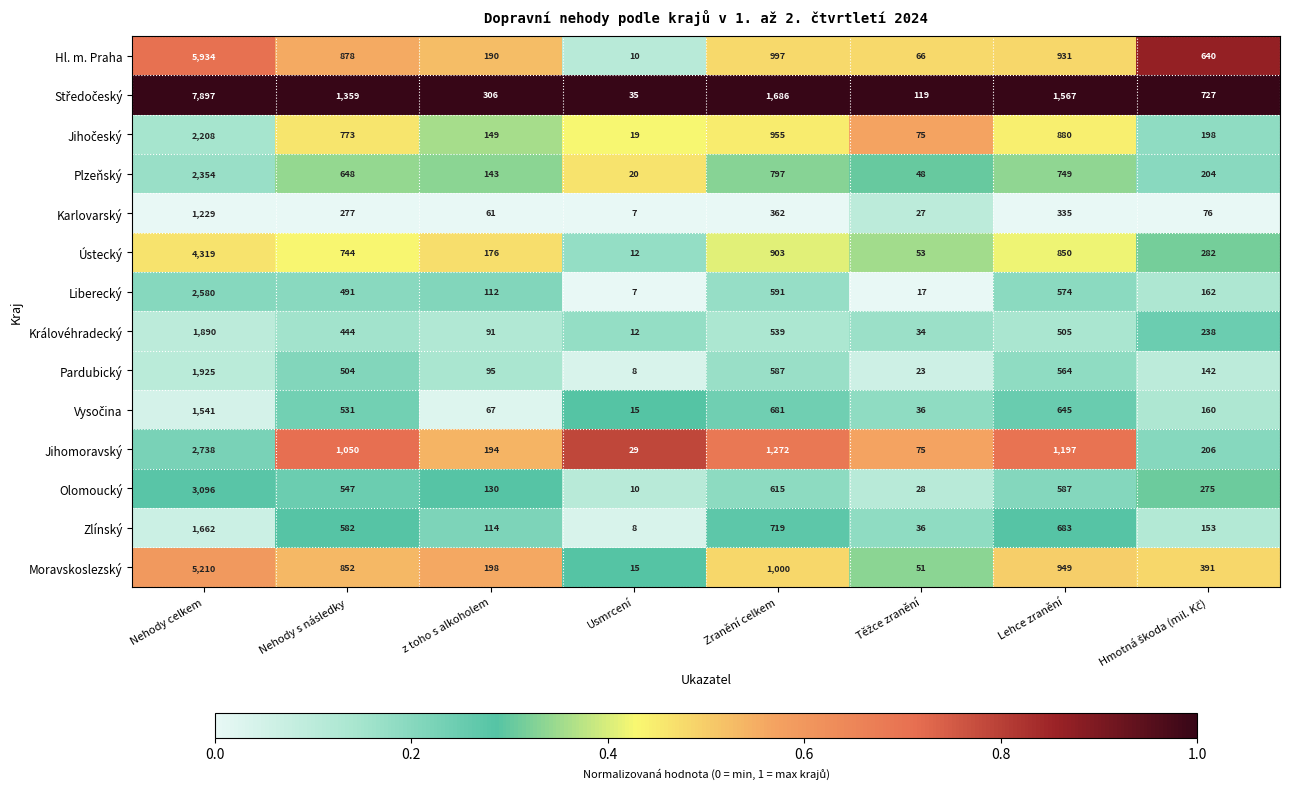

What is the sum of all Zlínský values?

3957